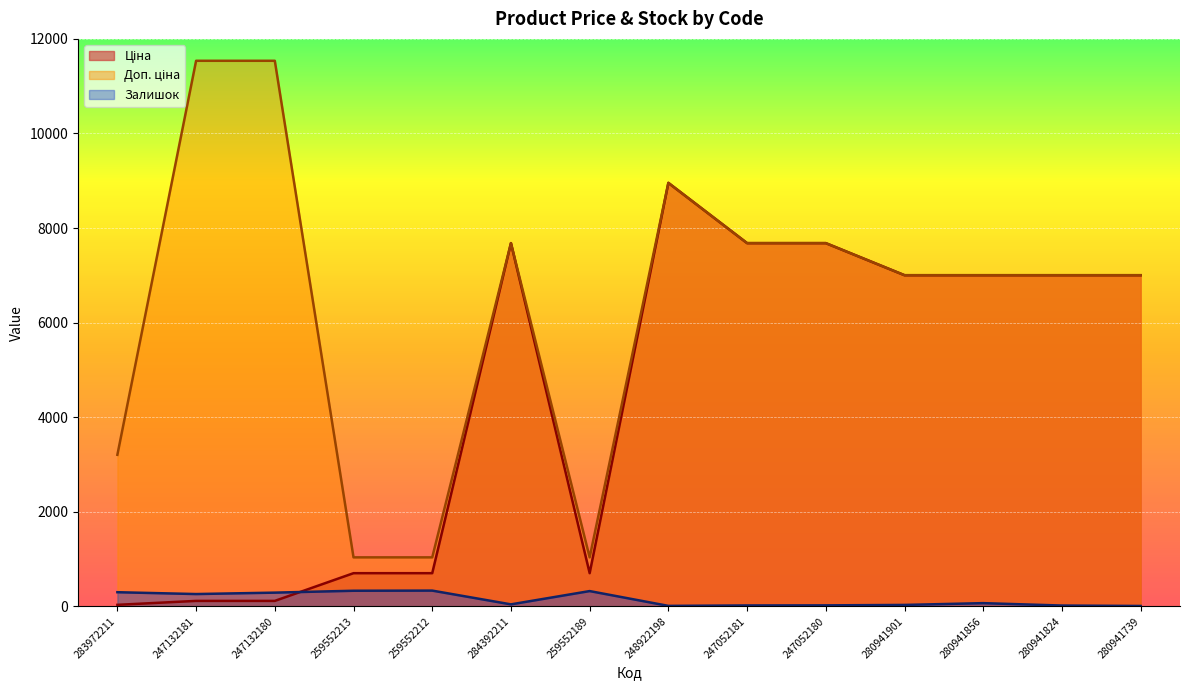

Reading left to right, extract all data points from this chart.

Ціна: 283972211=32.0	247132181=115.4	247132180=115.4	259552213=701.4	259552212=701.4	284392211=7680.9	259552189=701.4	248922198=8955.1	247052181=7680.9	247052180=7680.9	280941901=7002.6	280941856=7002.6	280941824=7002.6	280941739=7002.6
Доп. ціна: 283972211=3205.0	247132181=11537.0	247132180=11537.0	259552213=1036.0	259552212=1036.0	284392211=7680.9	259552189=1036.0	248922198=8955.1	247052181=7680.9	247052180=7680.9	280941901=7002.6	280941856=7002.6	280941824=7002.6	280941739=7002.6
Залишок: 283972211=299.0	247132181=260.0	247132180=290.0	259552213=330.0	259552212=333.0	284392211=42.0	259552189=323.0	248922198=10.0	247052181=19.0	247052180=21.0	280941901=30.0	280941856=68.0	280941824=17.0	280941739=8.0